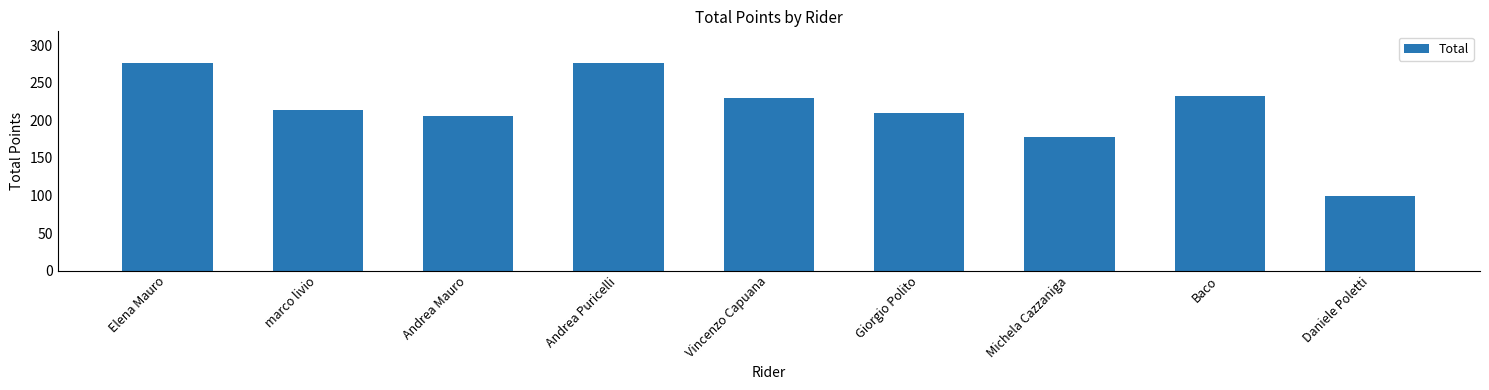

How many data points does each series have?

9